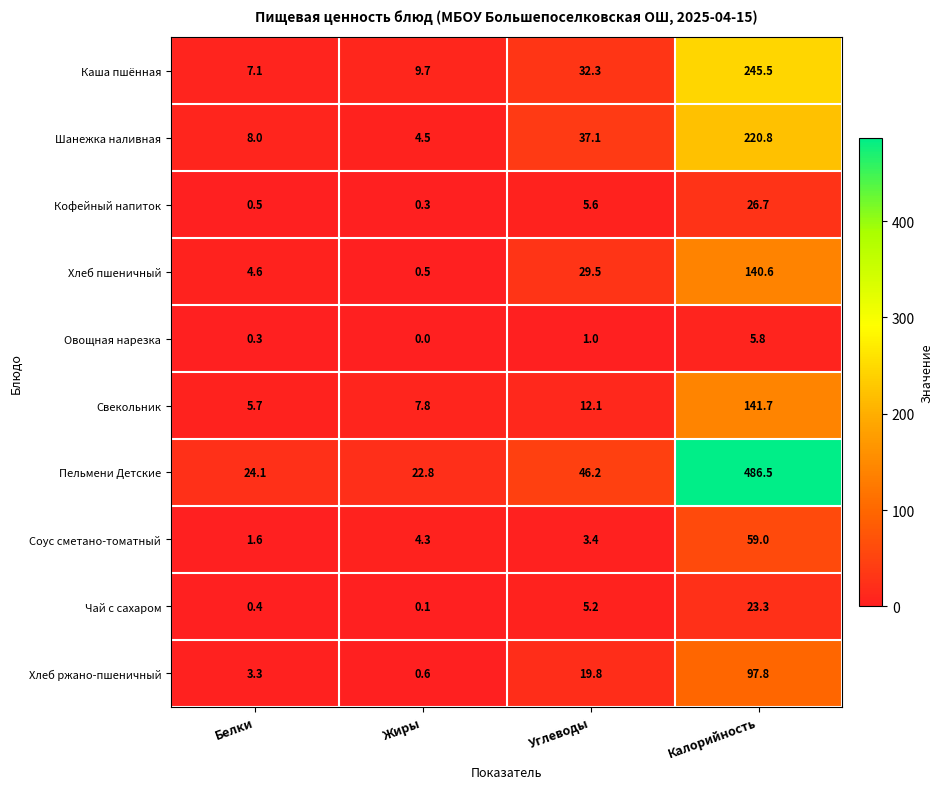

At which category does the chart reach its peak across all series?

Калорийность